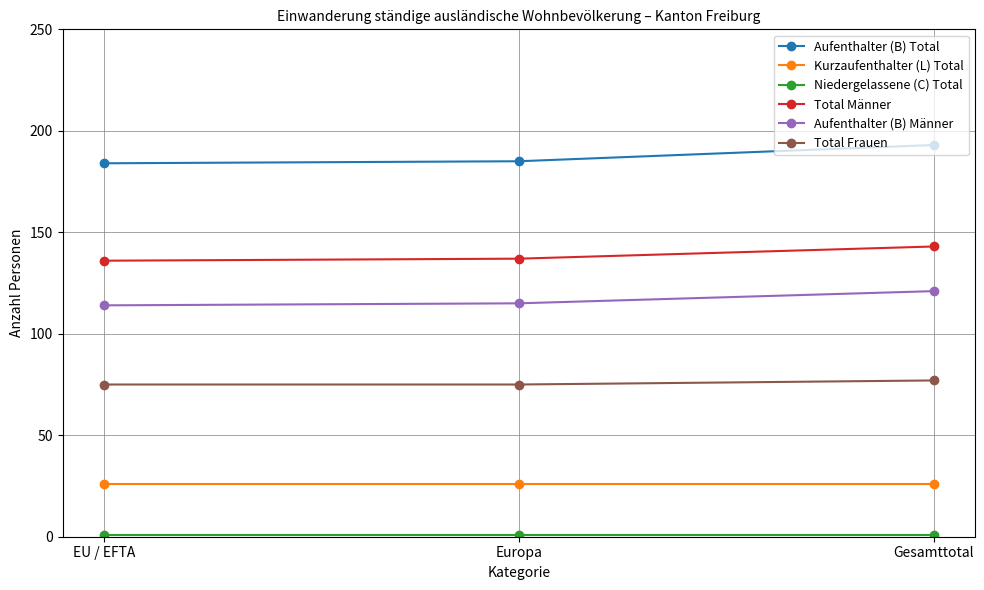

What is the label of the 3rd point from the left?

Gesamttotal